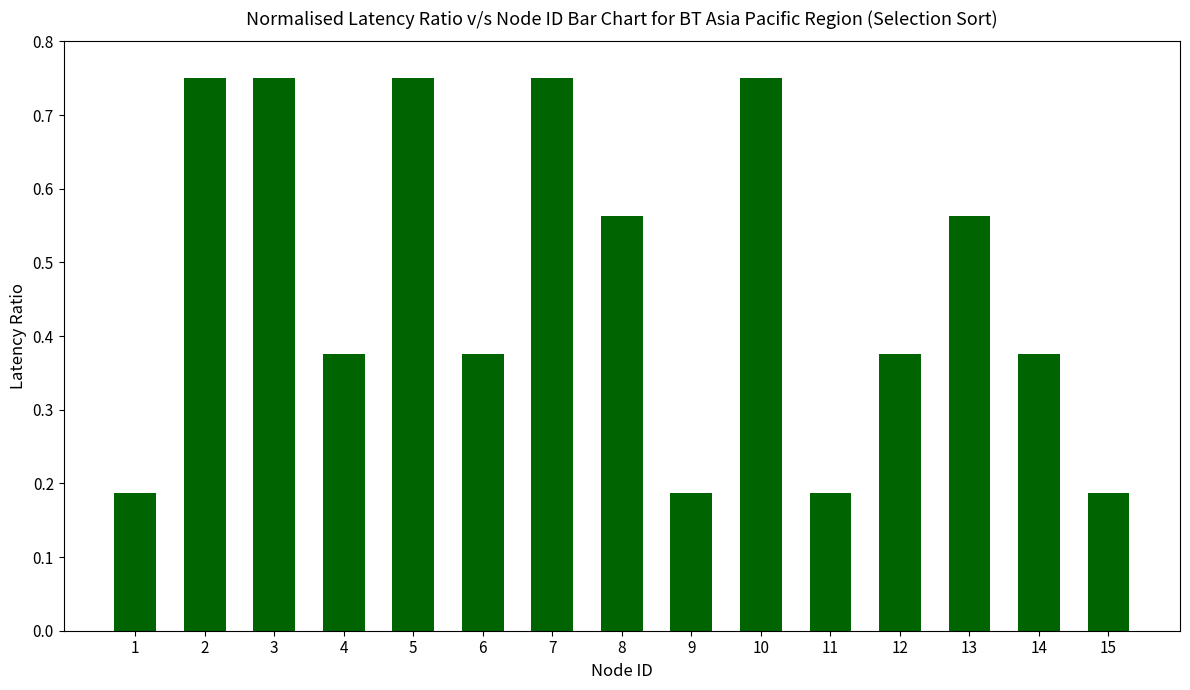

Are the bars horizontal?

No